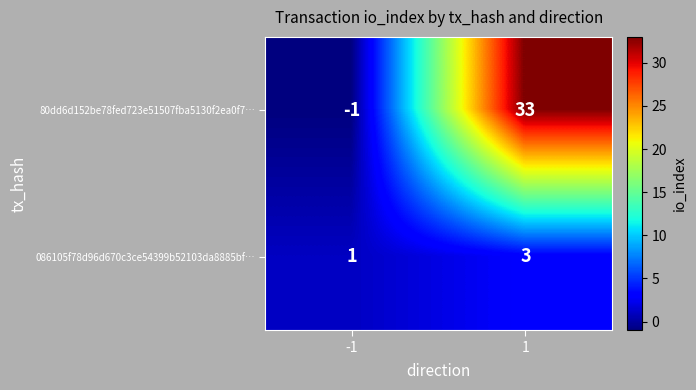

Which series has the largest range (max minus min)?

80dd6d152be78fed723e51507fba5130f2ea0f7…